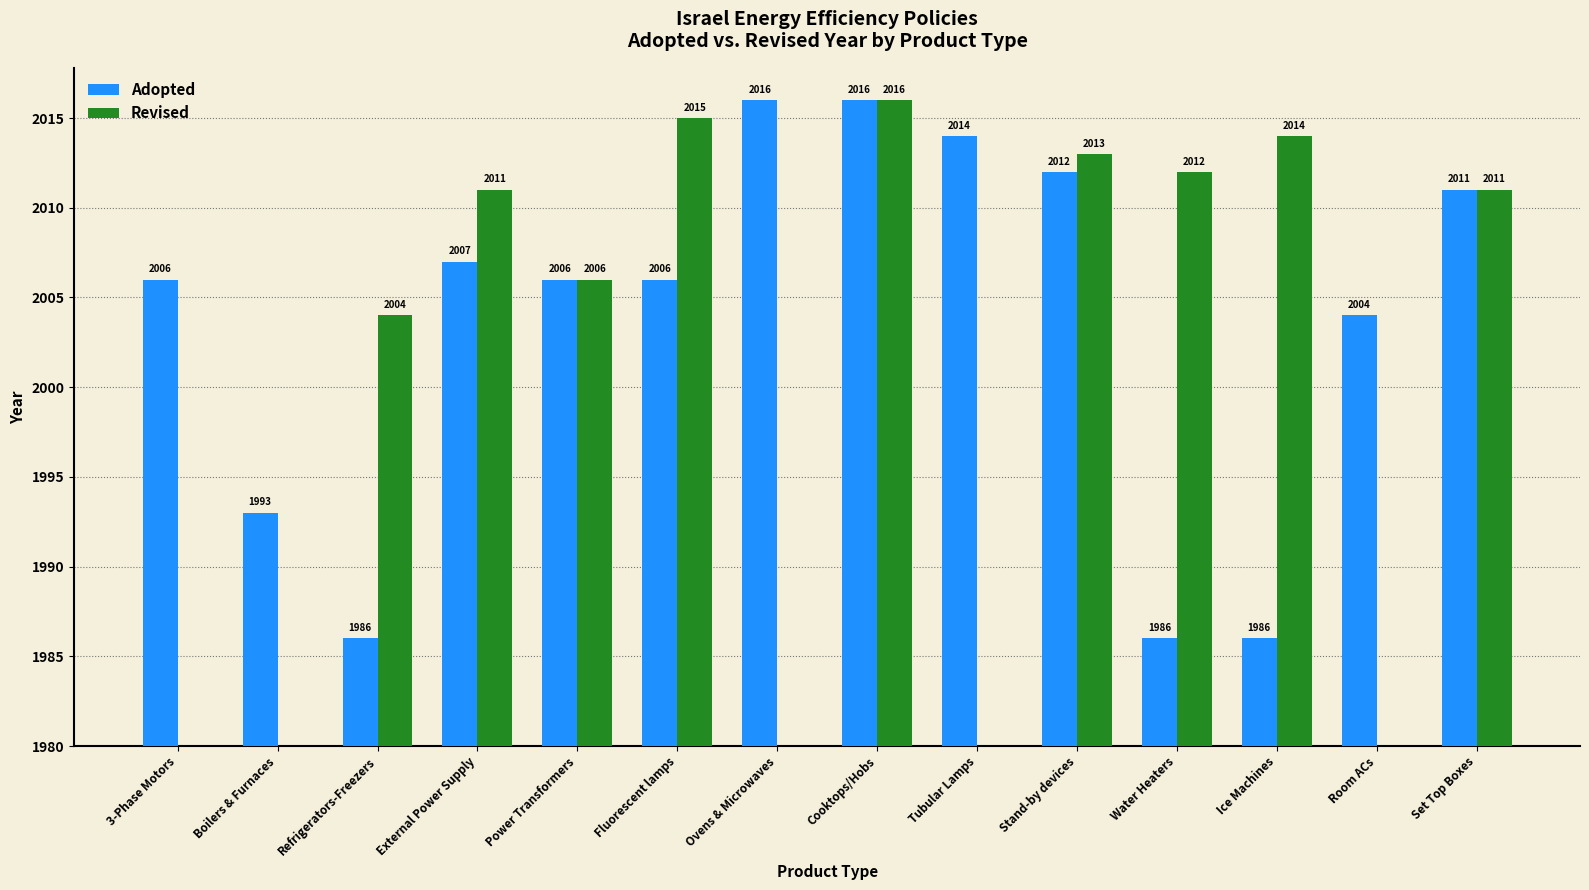

At which category does the chart reach its peak across all series?

Ovens & Microwaves